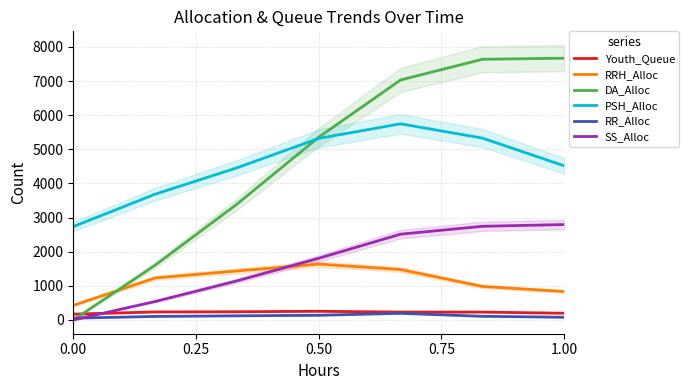

Read the DA_Alloc value at 1.00, to the nearest 100.

7700